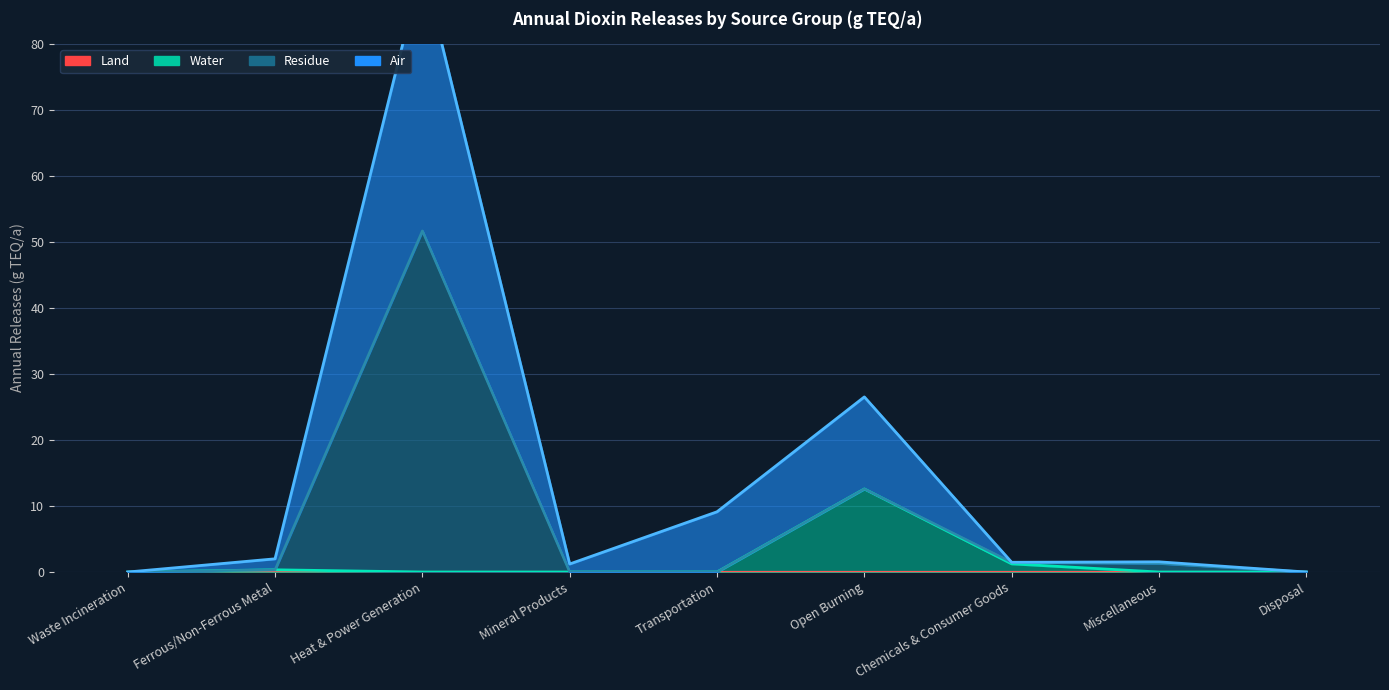

Does the chart have visible grid lines?

Yes